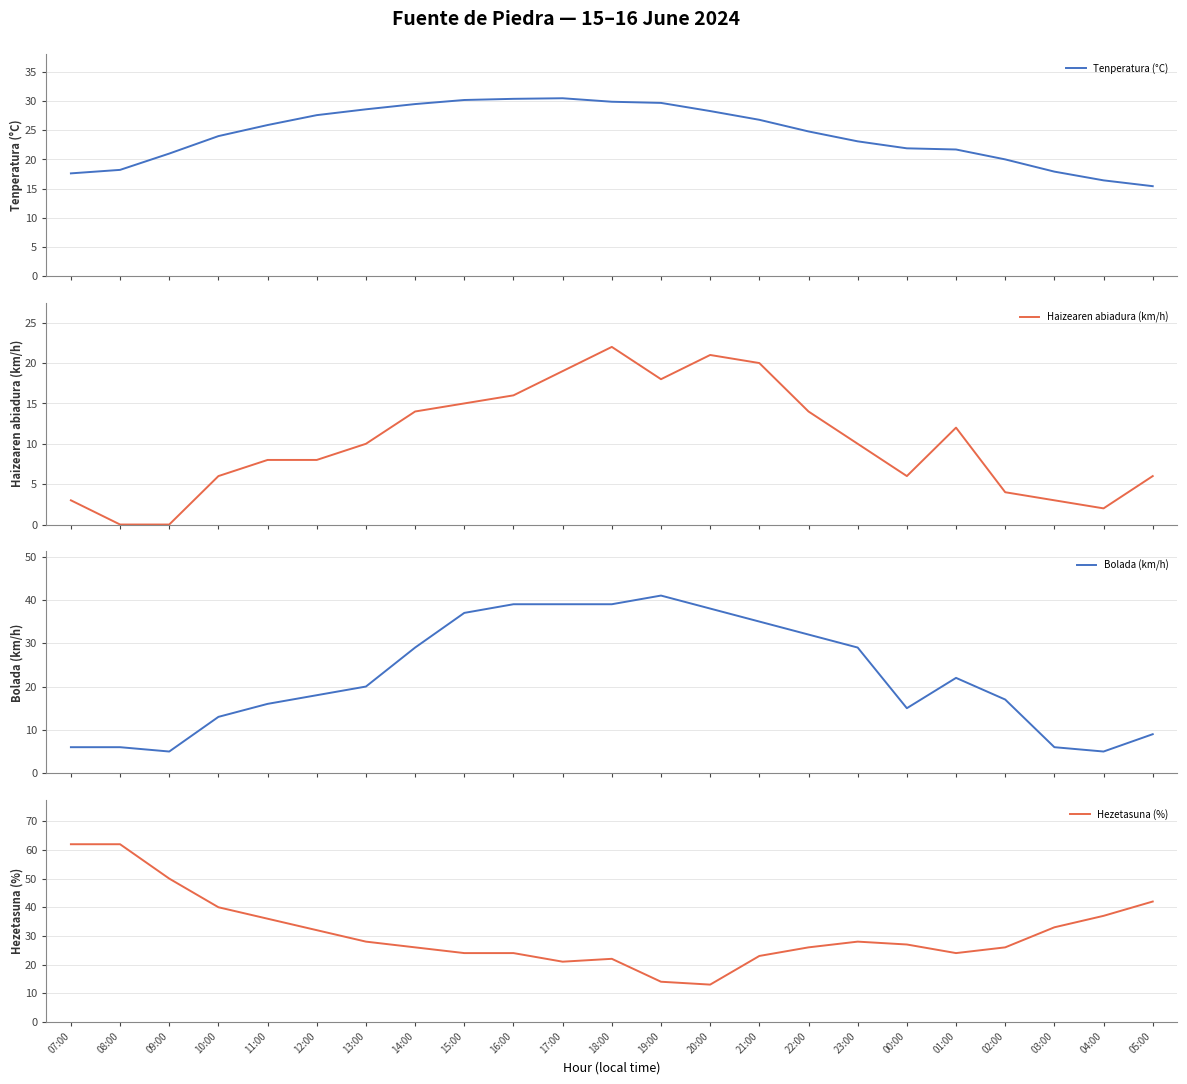

At which label does Haizearen abiadura (km/h) first exceed 10?

14:00